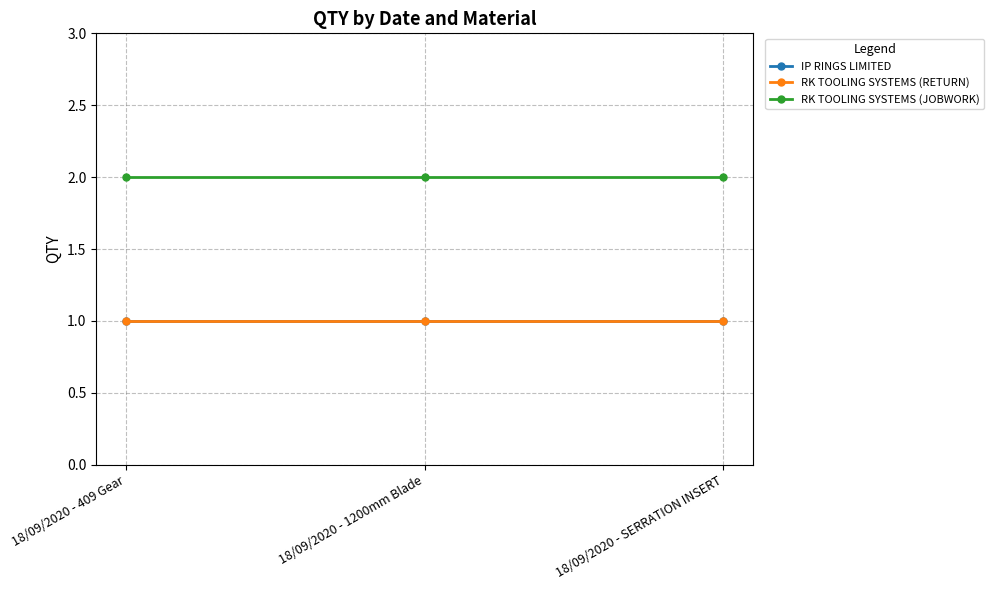

Does the chart have visible grid lines?

Yes